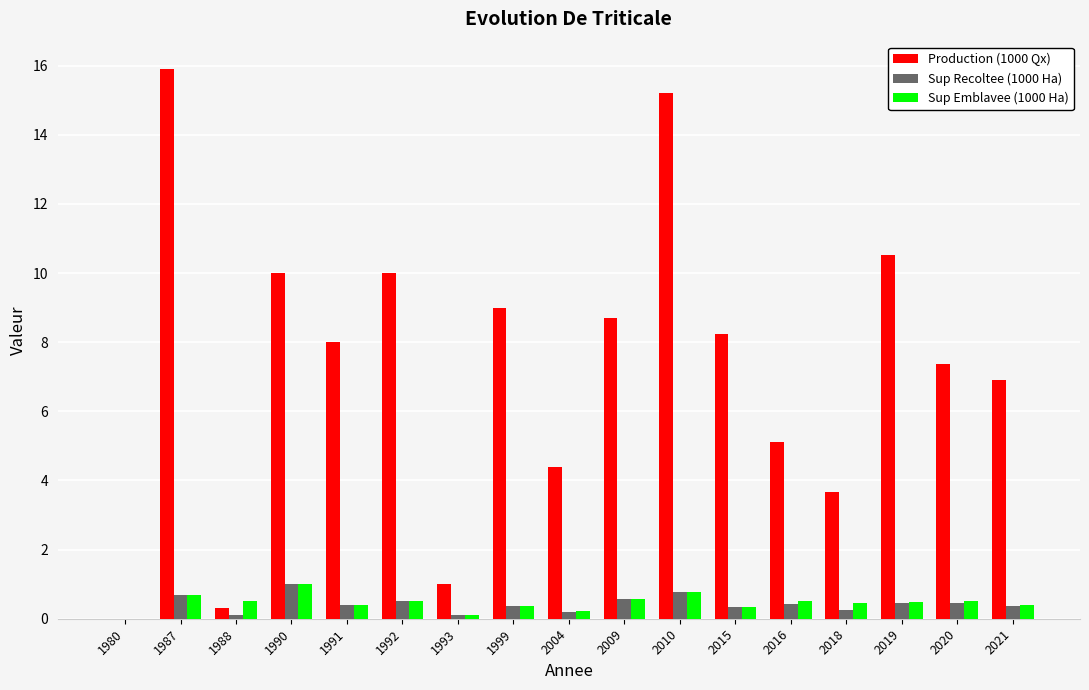

What is the maximum value for Sup Emblavee (1000 Ha)?

1.0